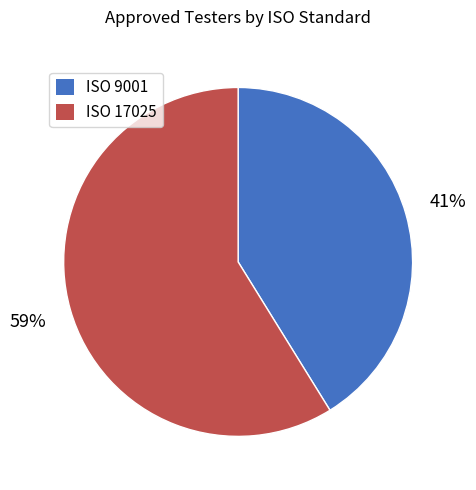

Does any single category account for the majority?

Yes